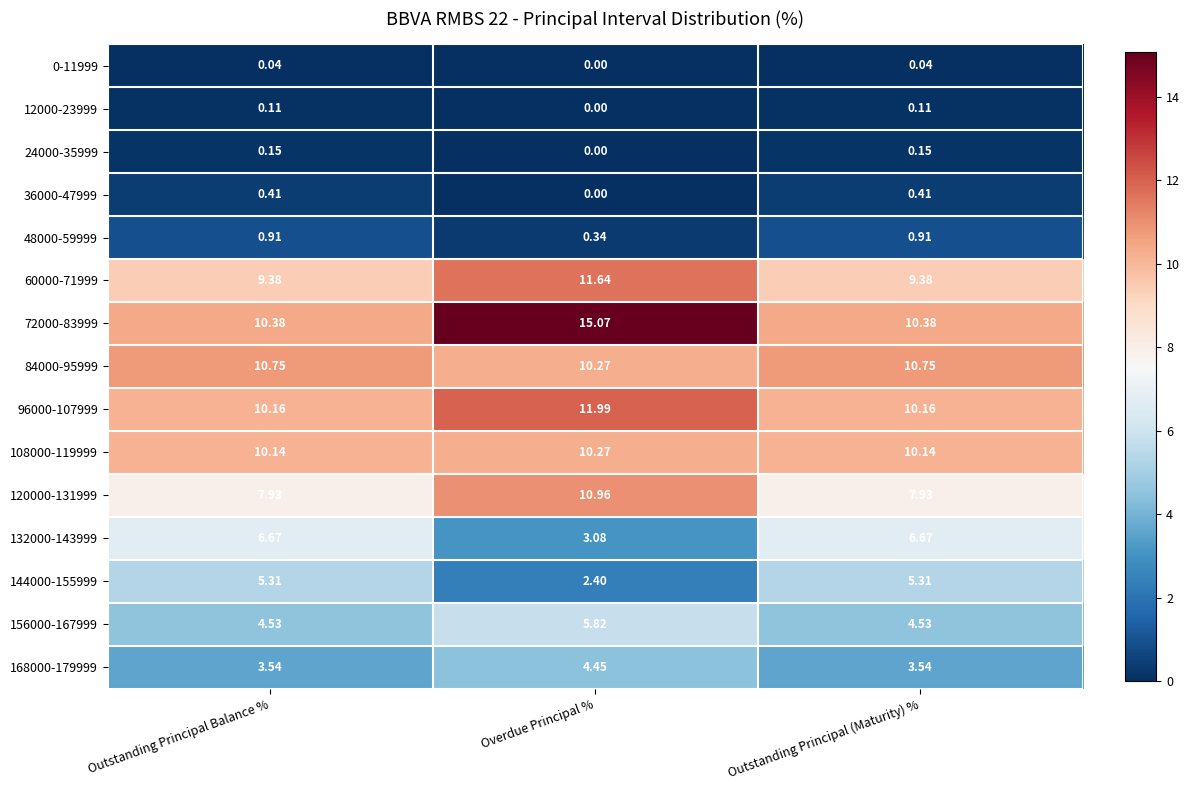

At which label does 72000-83999 reach its peak?

Overdue Principal %